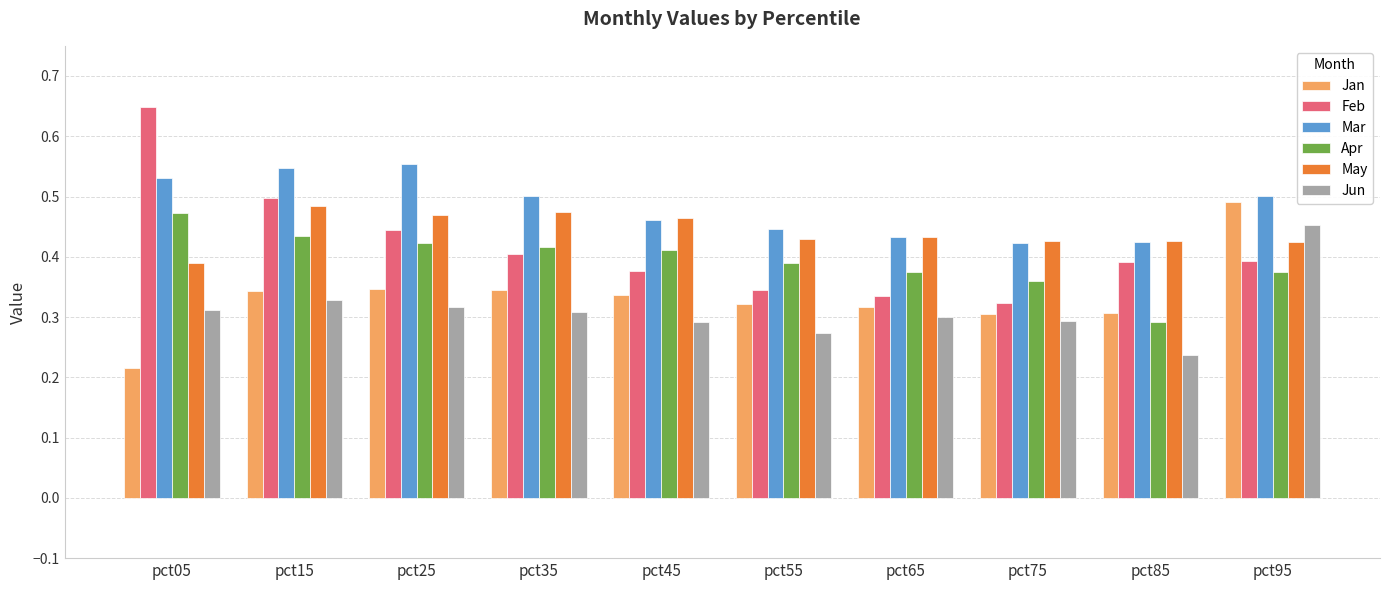

Count the Feb values in the range 0 to 1.

10